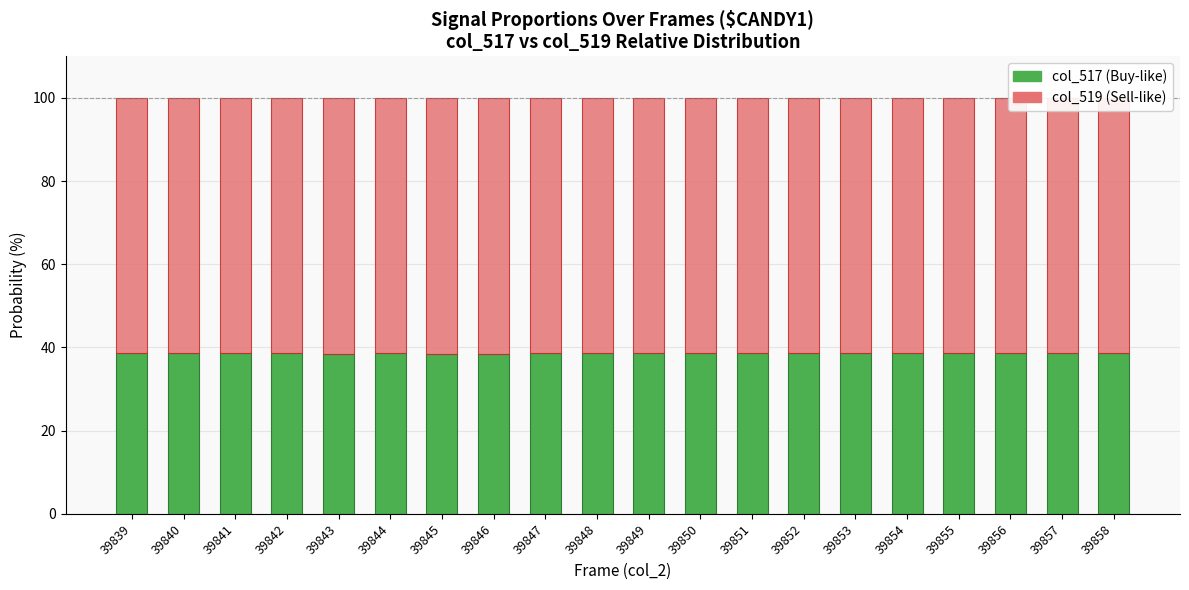

How many series are shown in this chart?

2